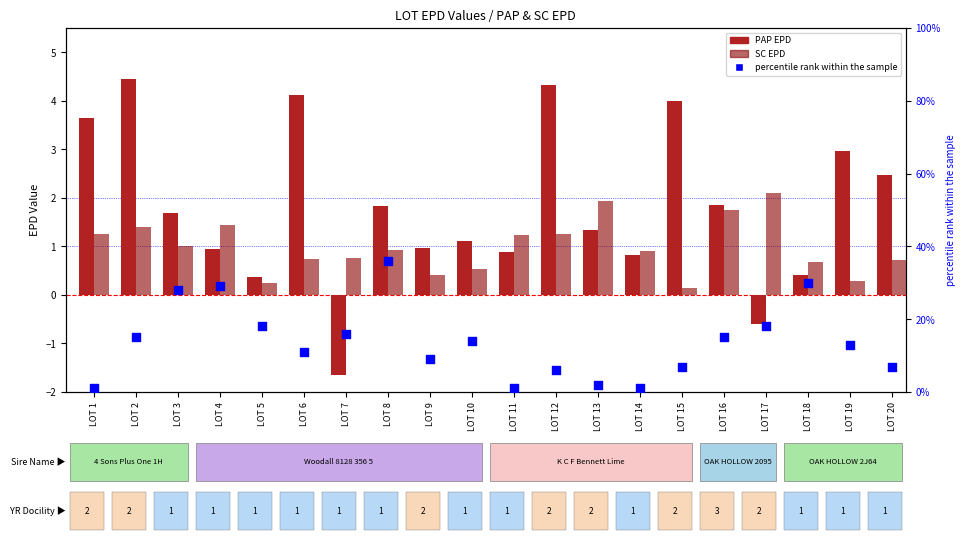

At how many categories does at least one series exceed 3?

17